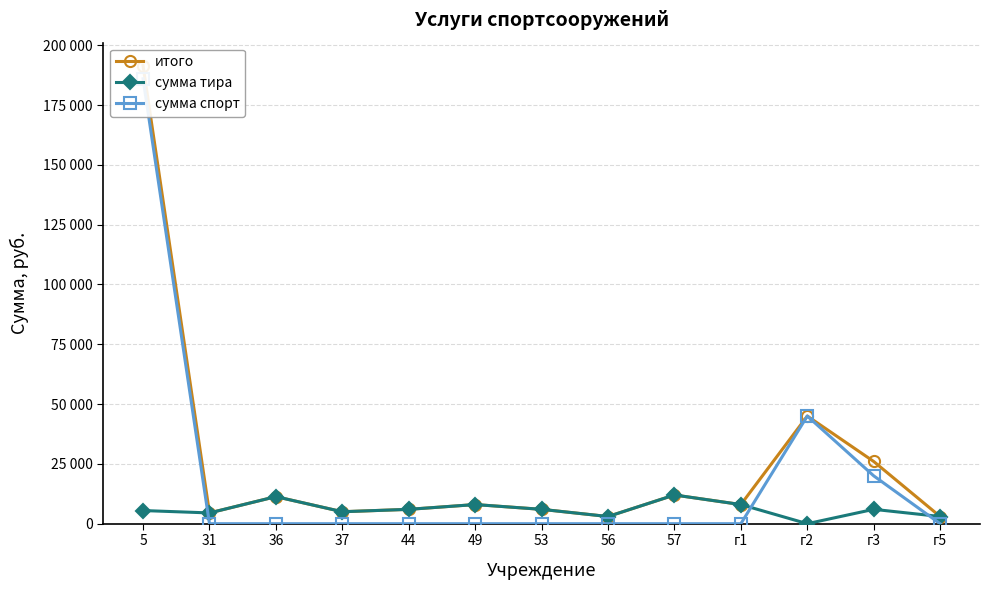

The value of итого at 49 is 13553. True or false?

False